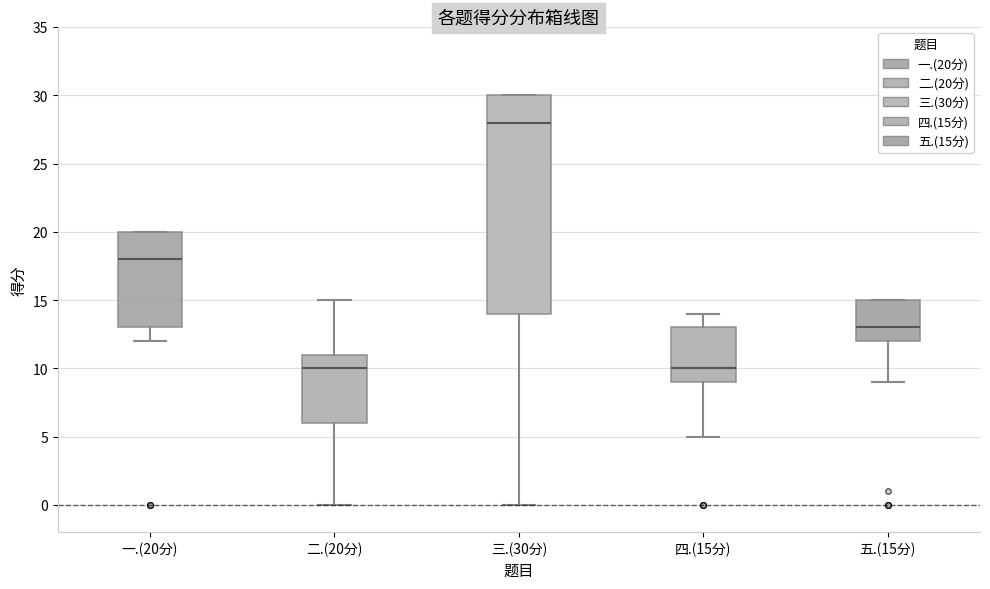

Which box is the tallest, from its lower edge to its upper edge?

三.(30分)